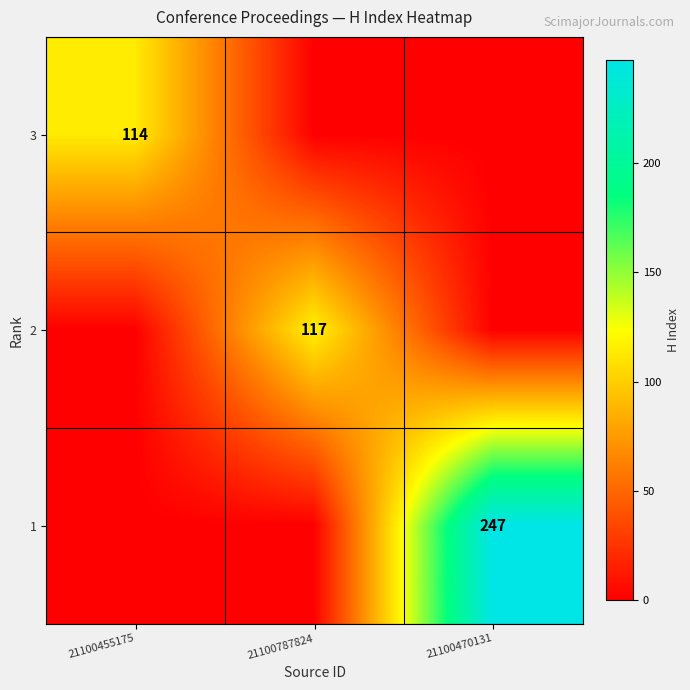

Is it true that 2 equals 186 at 21100787824?

False